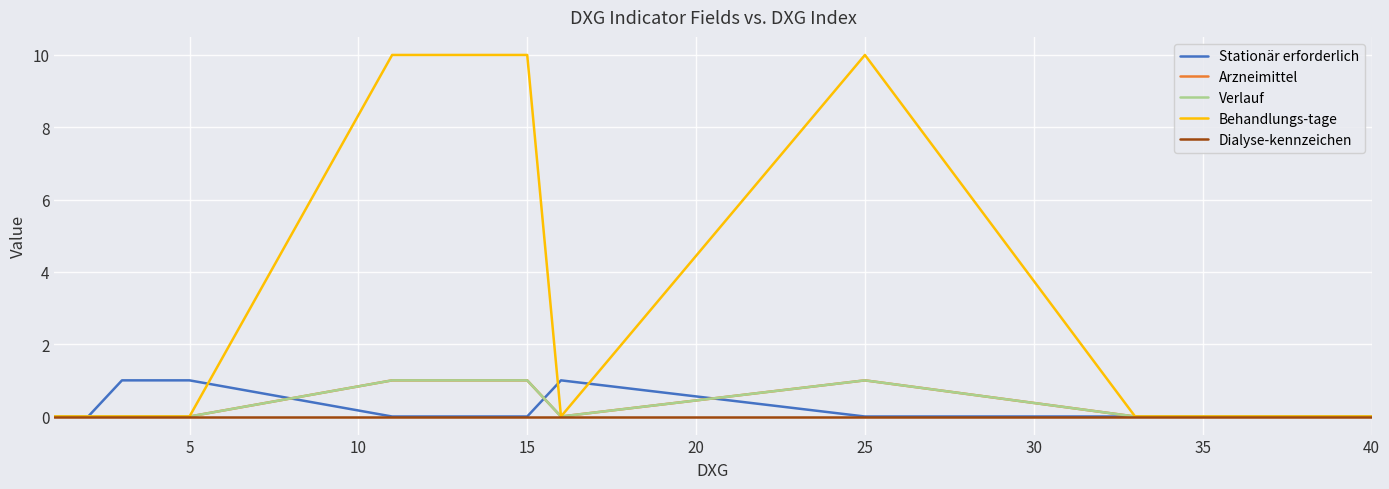

Does the chart display data point markers on the line(s)?

No